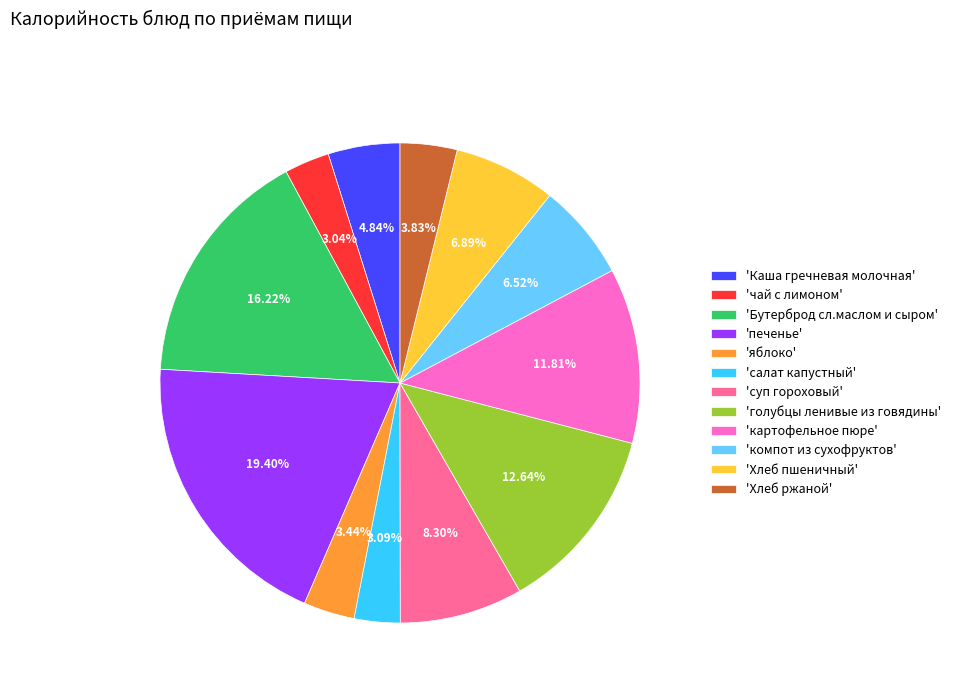

What is the largest slice in the pie chart?

'печенье'